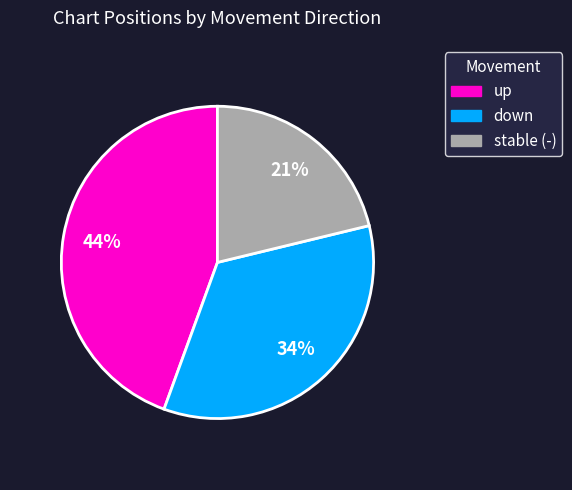

Is there any slice that represents more than half of the pie?

No